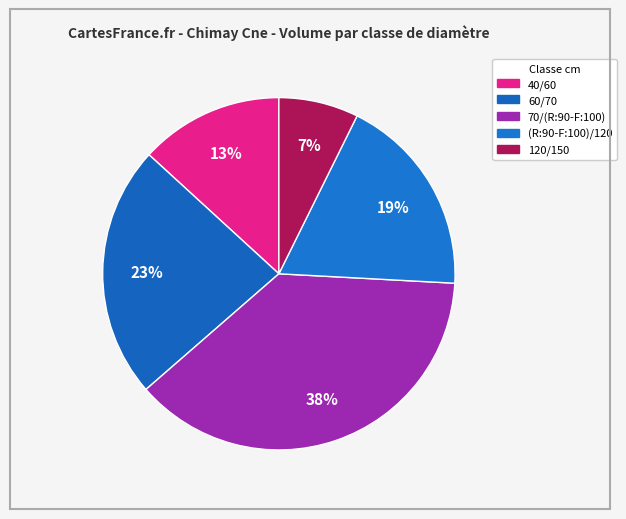

How many segments does this pie chart have?

5